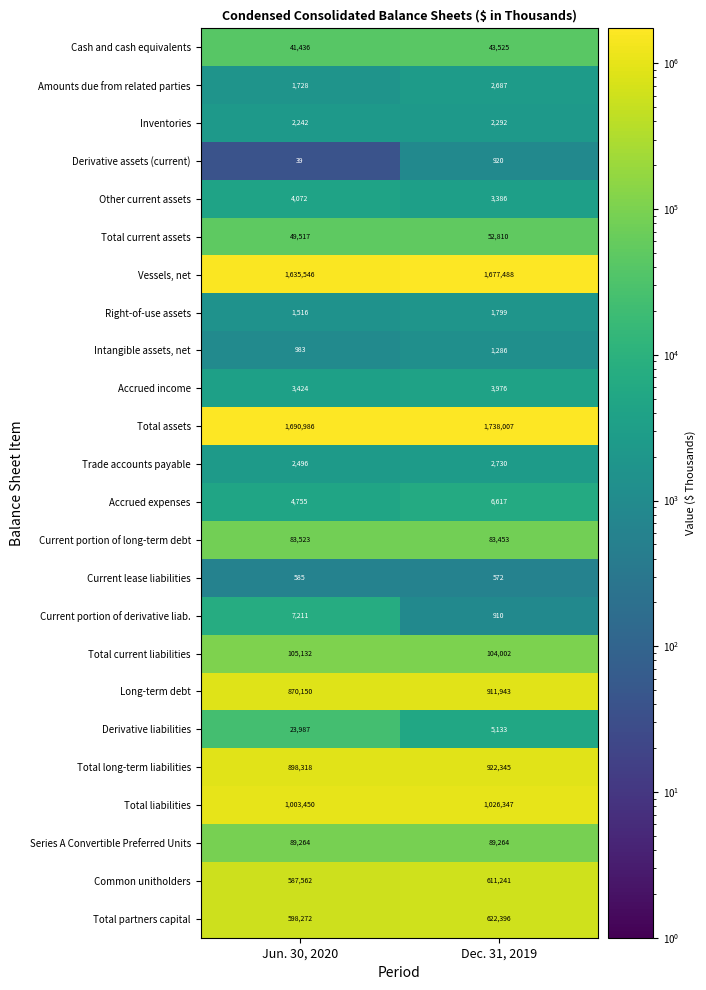

Rank the series at Jun. 30, 2020 from lowest to highest value.

Derivative assets (current), Current lease liabilities, Intangible assets, net, Right-of-use assets, Amounts due from related parties, Inventories, Trade accounts payable, Accrued income, Other current assets, Accrued expenses, Current portion of derivative liab., Derivative liabilities, Cash and cash equivalents, Total current assets, Current portion of long-term debt, Series A Convertible Preferred Units, Total current liabilities, Common unitholders, Total partners capital, Long-term debt, Total long-term liabilities, Total liabilities, Vessels, net, Total assets